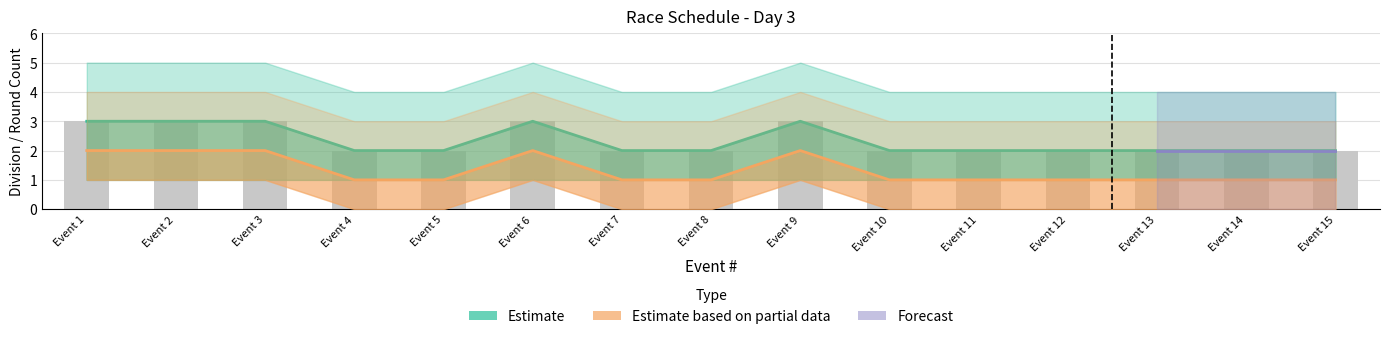

At which label does repechage_upper reach its peak?

Event 1